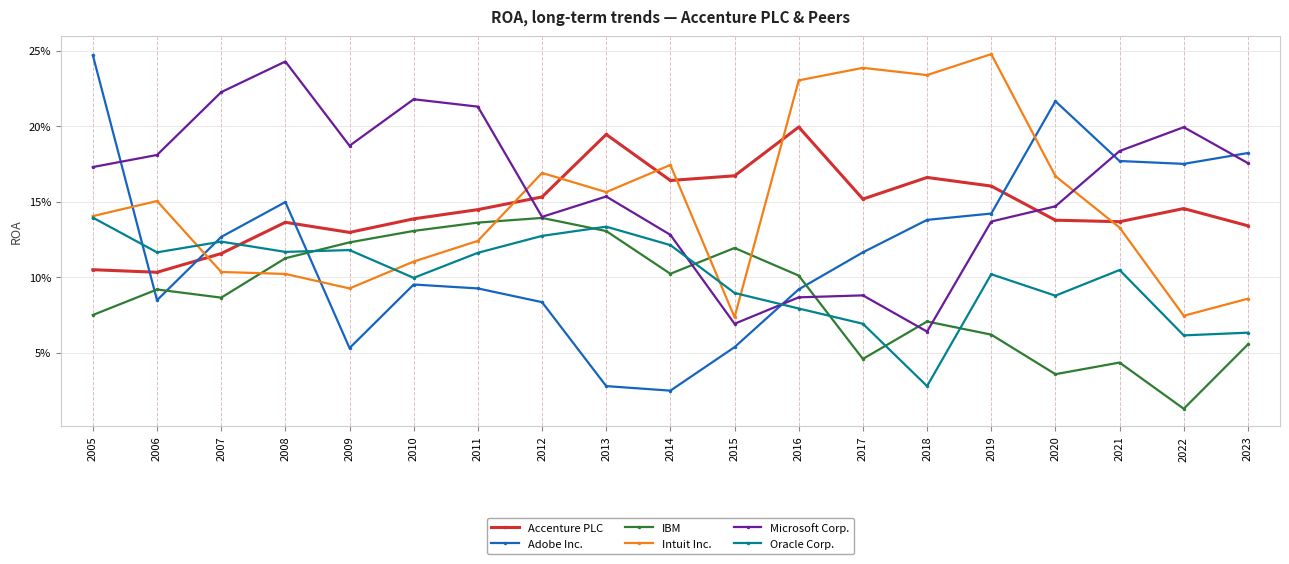

Is this an area chart (filled region under the line)?

No